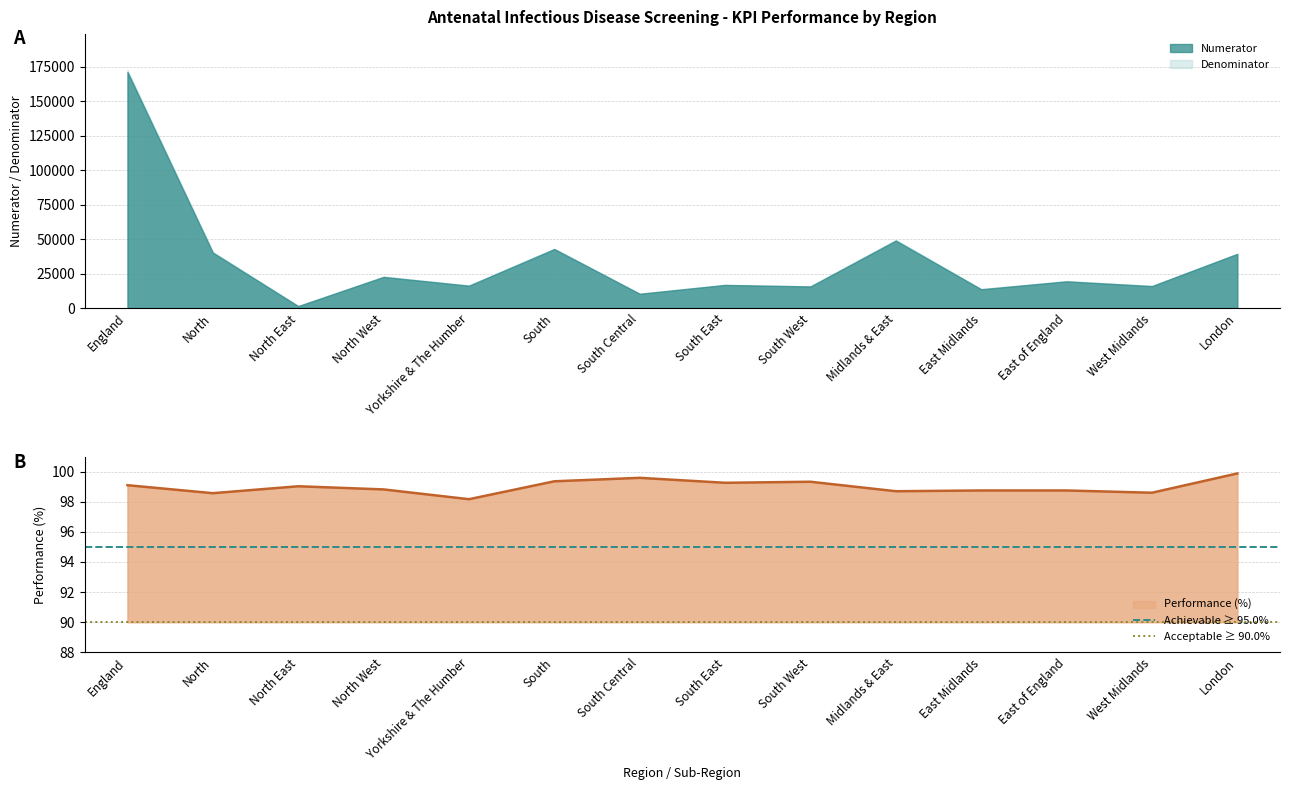

Which has a higher value, North or England?

North